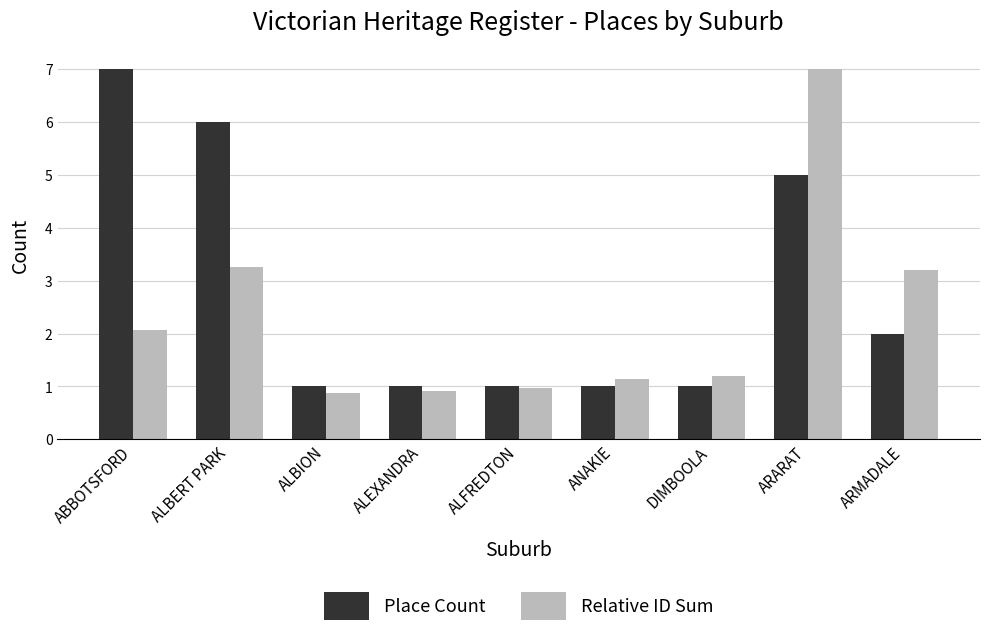

The Relative ID Sum series shows 3.6 at ABBOTSFORD. True or false?

False